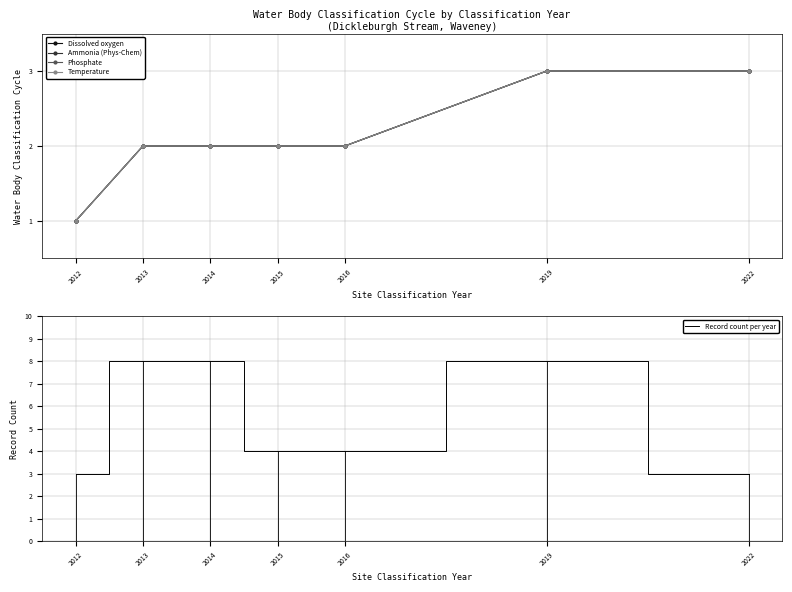

True or false: Ammonia (Phys-Chem) and Dissolved oxygen cross at least once.

False